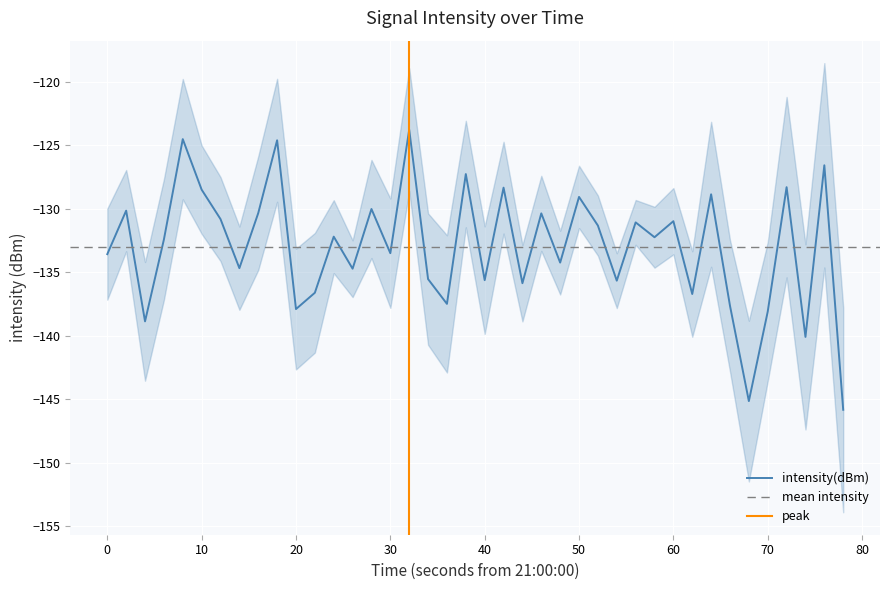

What is the sum of all values?

-5319.6